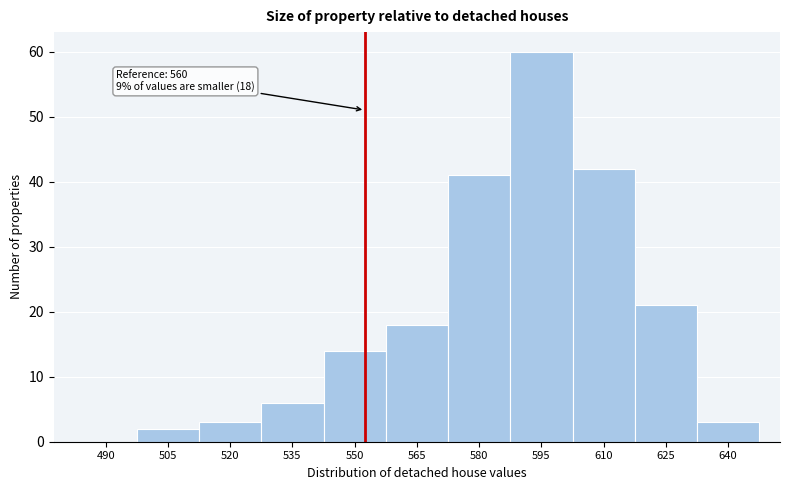

Reading left to right, transcribe all the data shown in this chart.

490=0	505=2	520=3	535=6	550=14	565=18	580=41	595=60	610=42	625=21	640=3